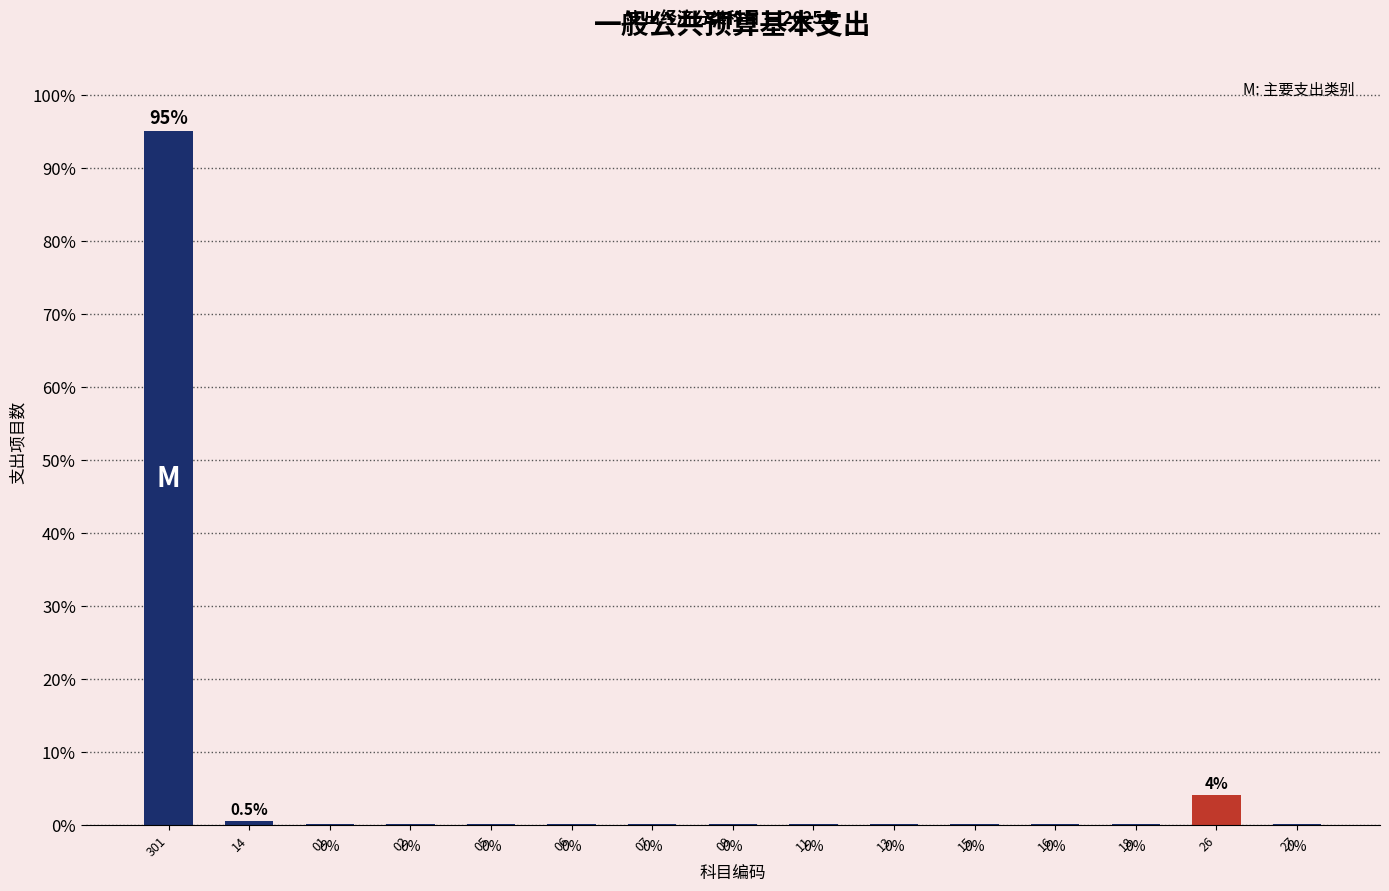

Which label corresponds to the smallest value in the chart?

01